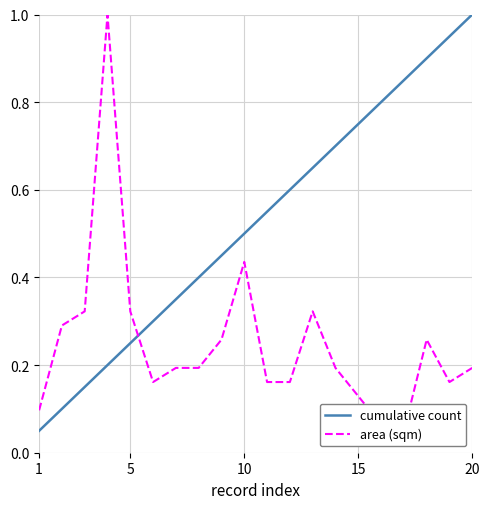

How many distinct data groups are displayed?

2